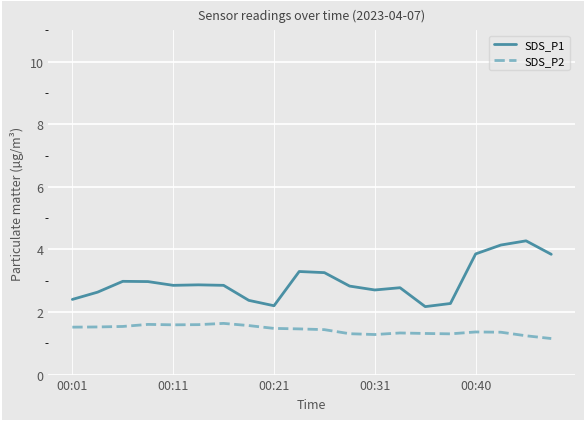

Which series has the largest total across all categories?

SDS_P1